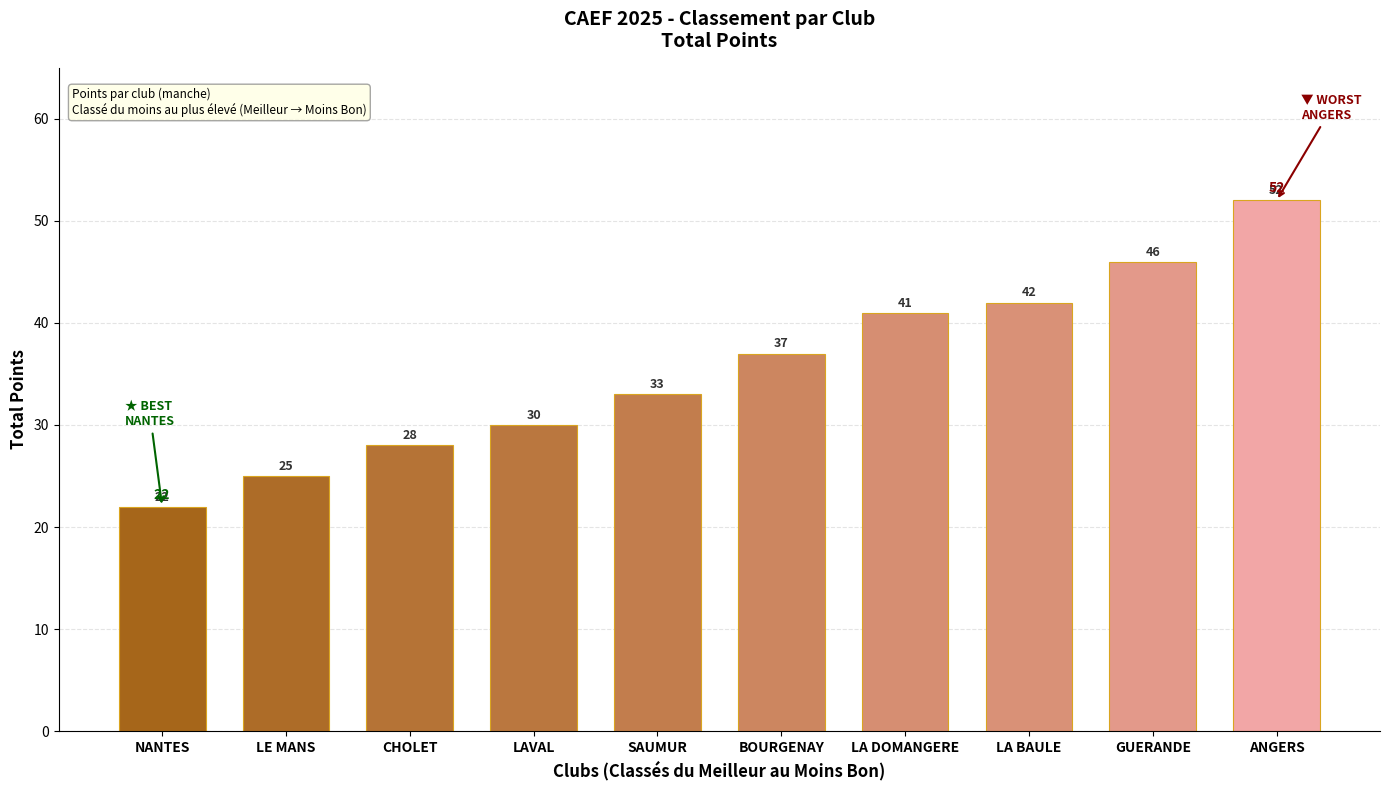

Approximately how many times larger is the value at LE MANS compared to NANTES?

1.1